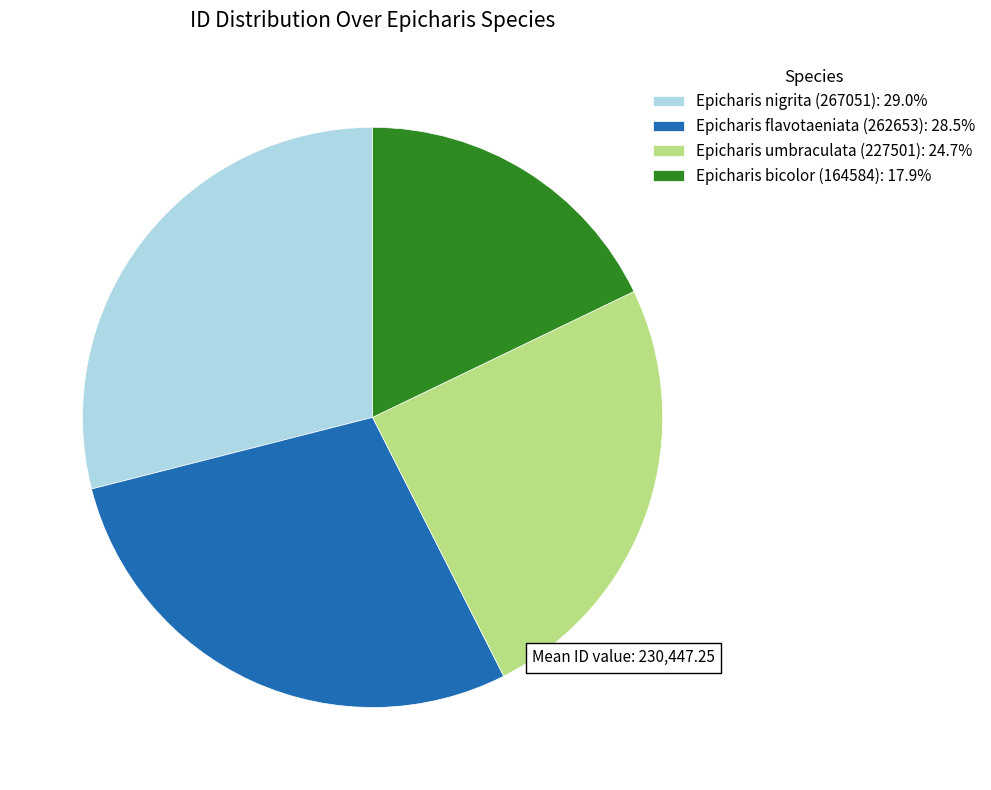

Does any single category account for the majority?

No